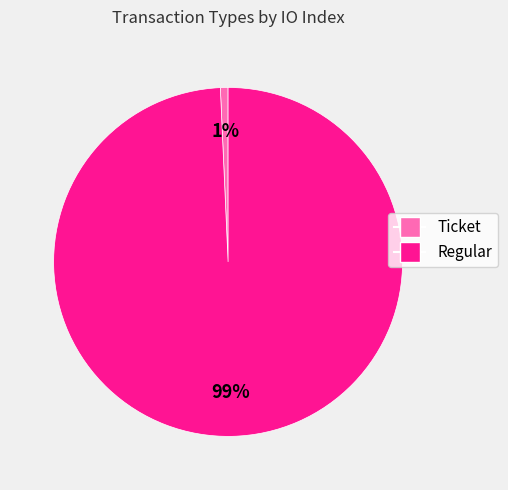

The Regular slice represents 89% of the pie. True or false?

False